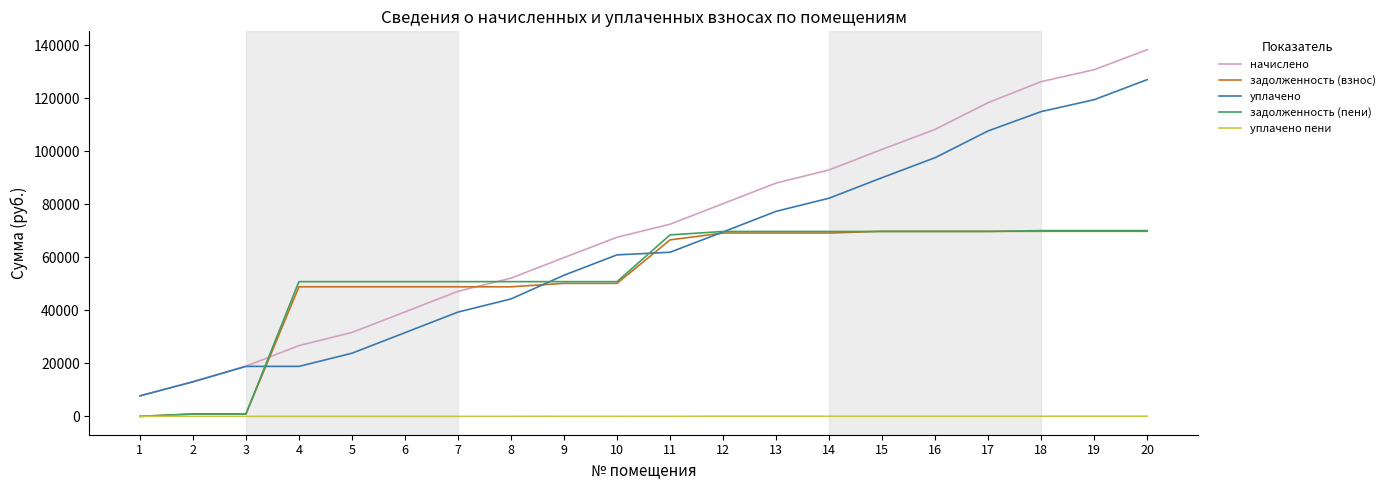

What is the highest value of the уплачено series?

127069.4